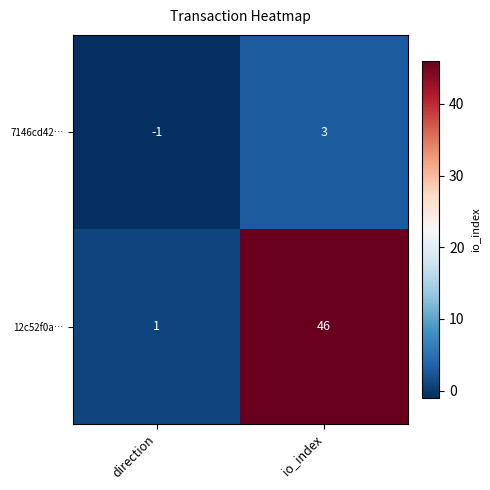

What is the difference between the 7146cd42… values at direction and io_index?

4